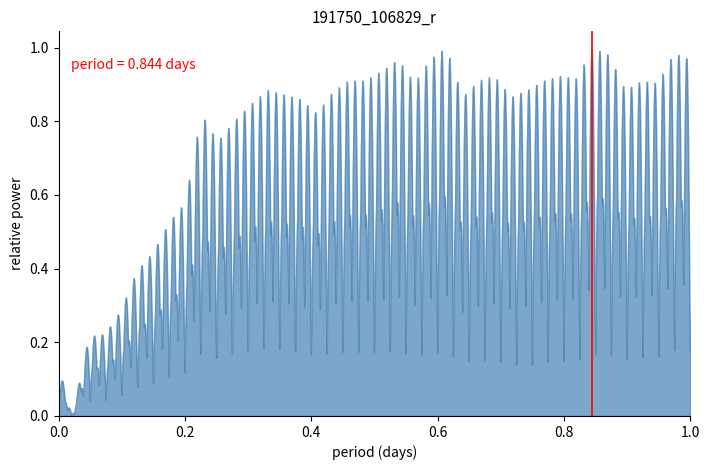

Is it true that the value at 0.0 is 1?

False